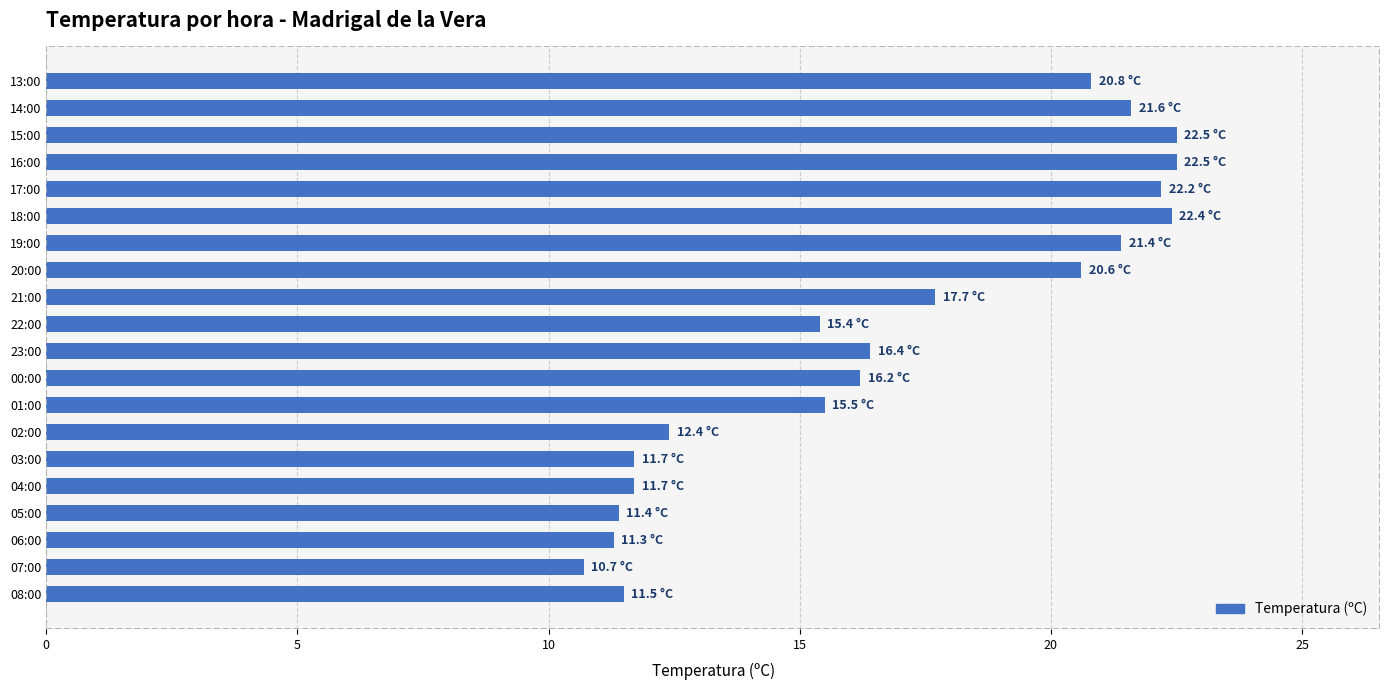

What is the sum of all values?

335.9